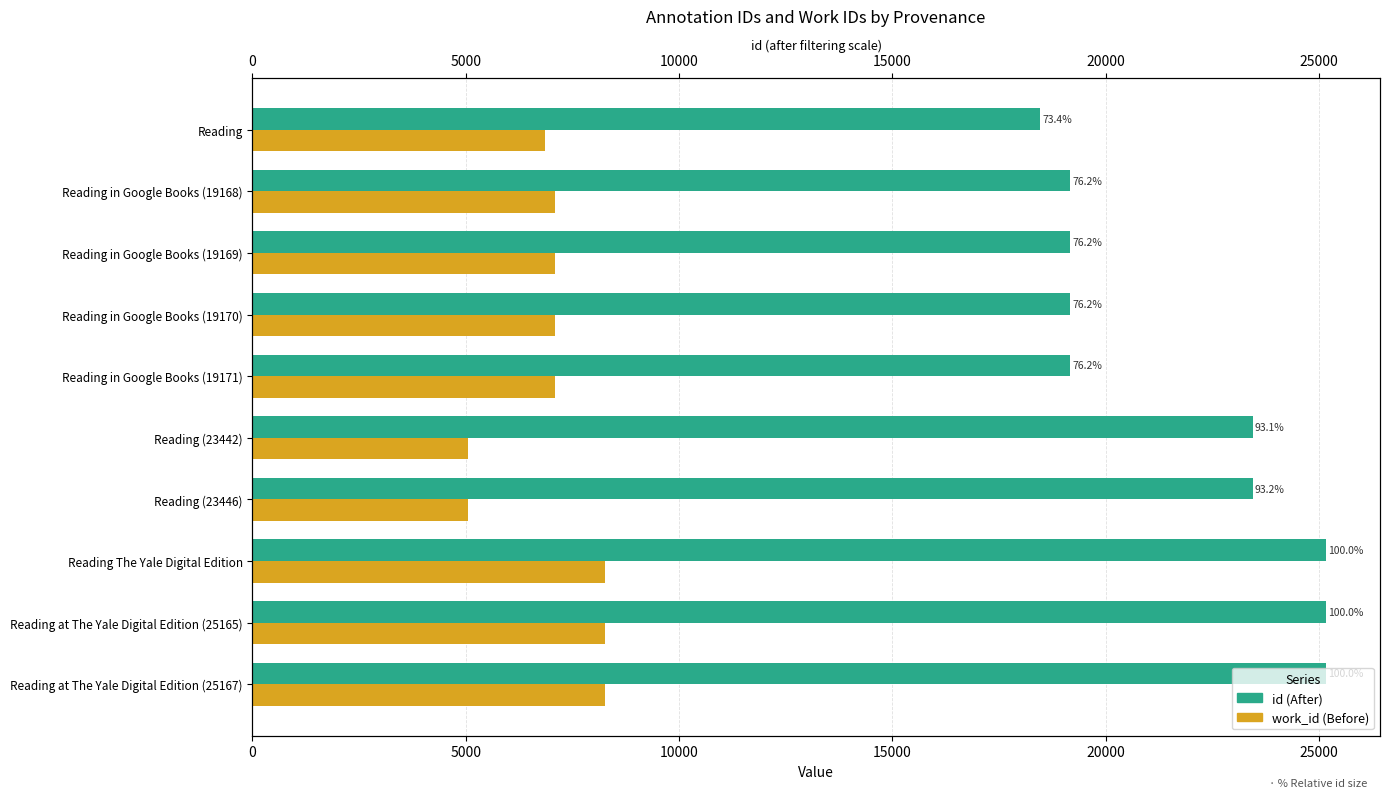

At how many categories does at least one series exceed 5113?

10